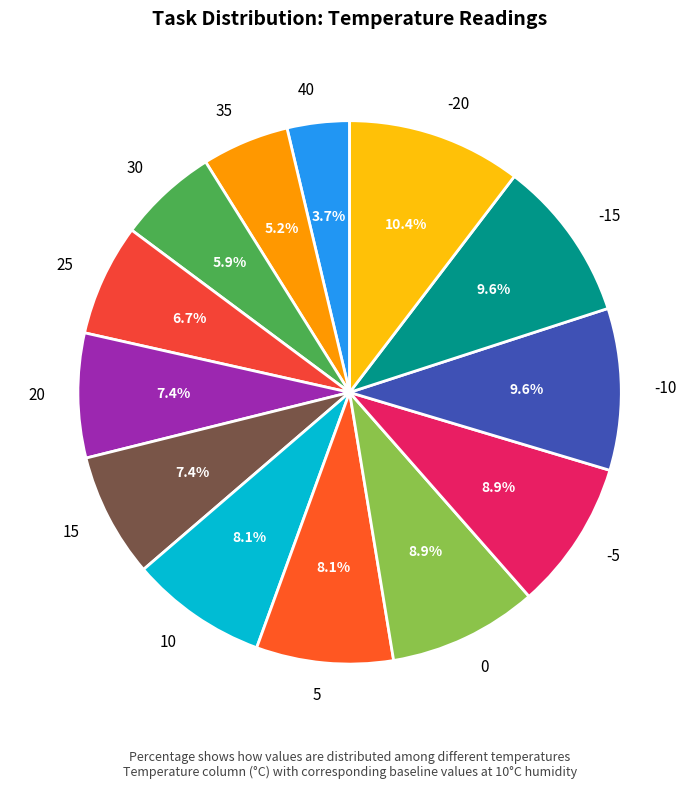

What percentage is the -10 slice, to the nearest percent?

10%